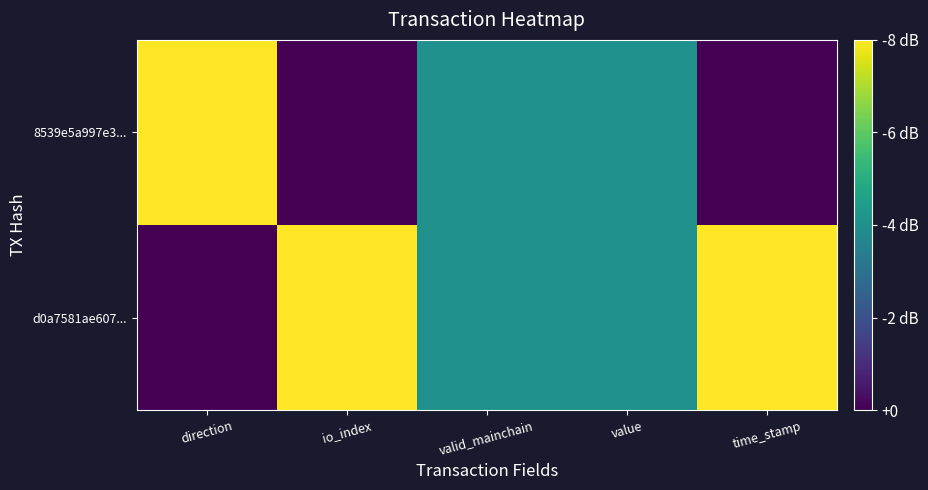

What is the total value across all series at io_index?

1.0